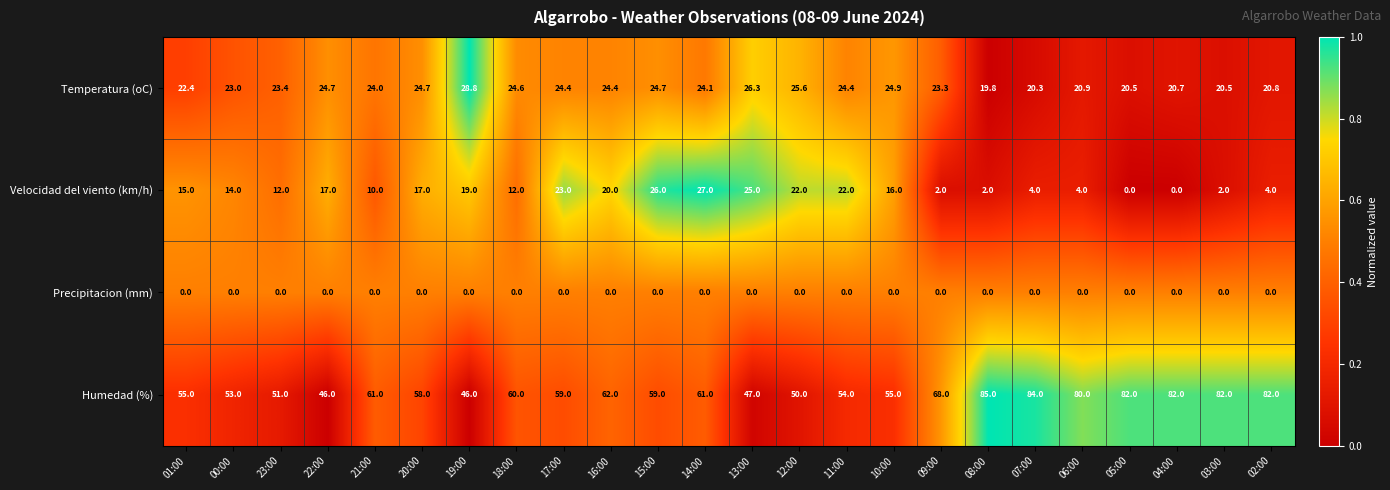

Rank the series by their maximum value, from highest to lowest.

Humedad (%), Temperatura (oC), Velocidad del viento (km/h), Precipitacion (mm)